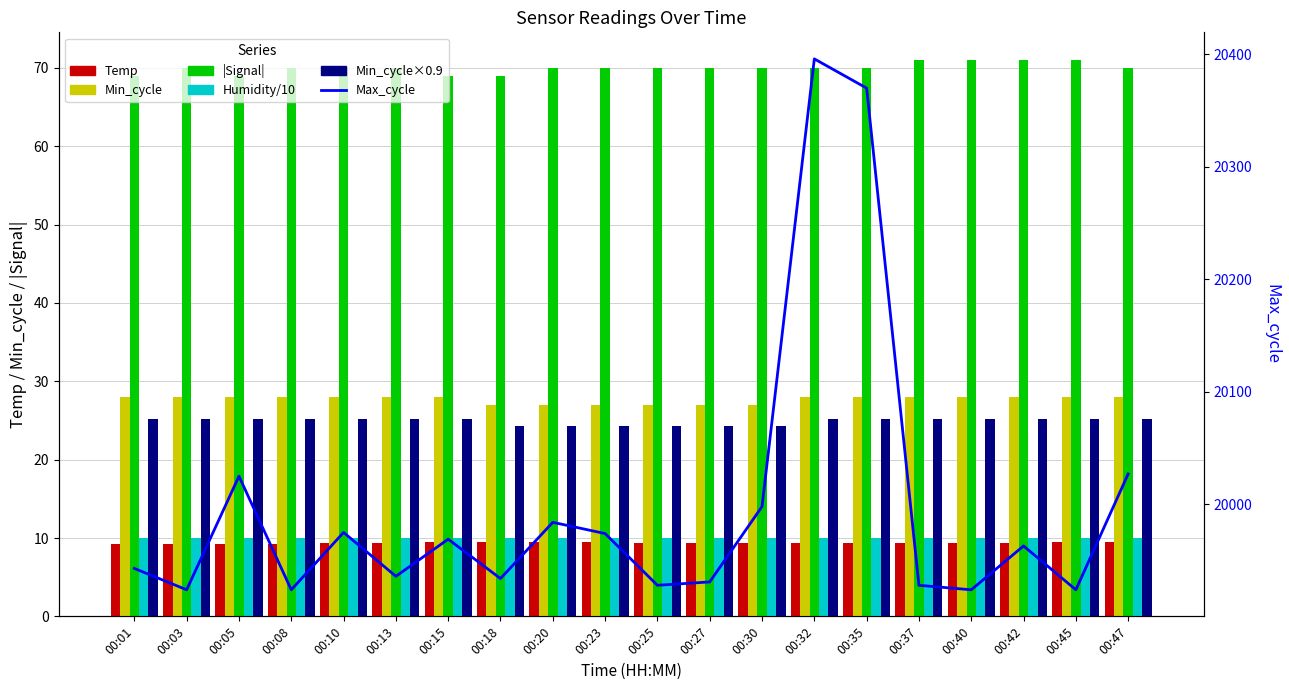

Which series changed the most between 00:03 and 00:35?

Max_cycle